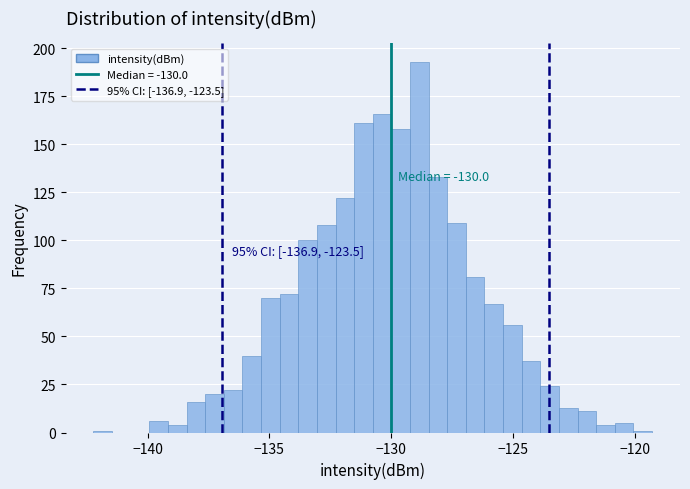

Around what value on the x-axis is the tallest bar? Give the approximate position of its centre, as read against the axis.

-129.0